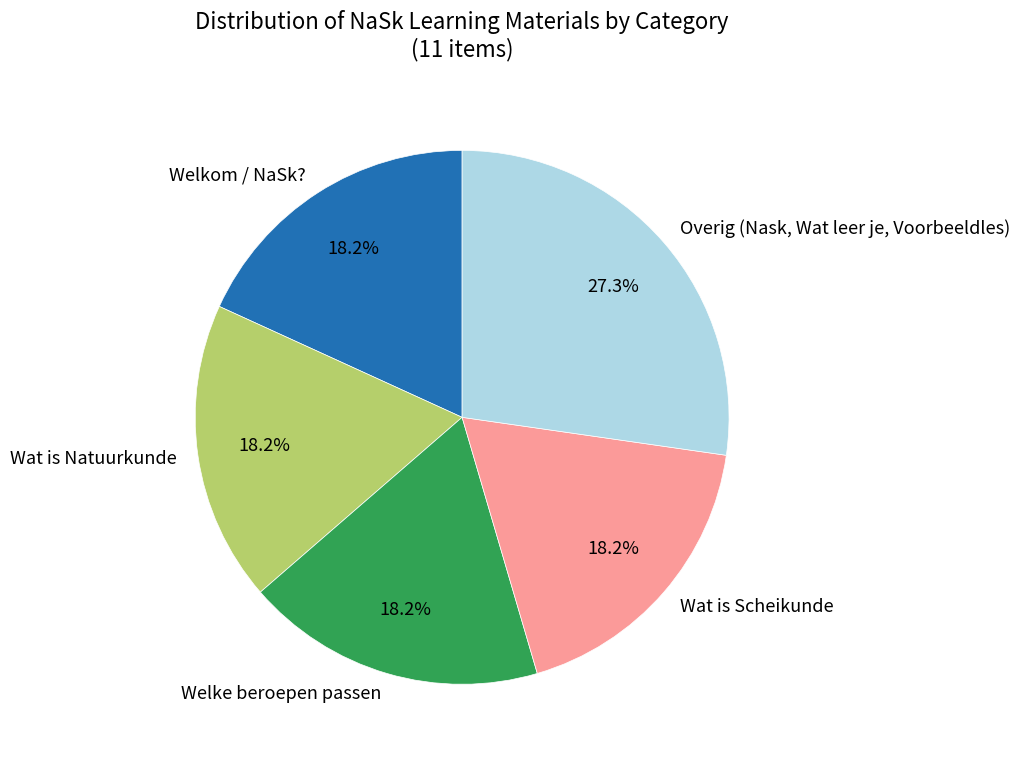

Is there any slice that represents more than half of the pie?

No